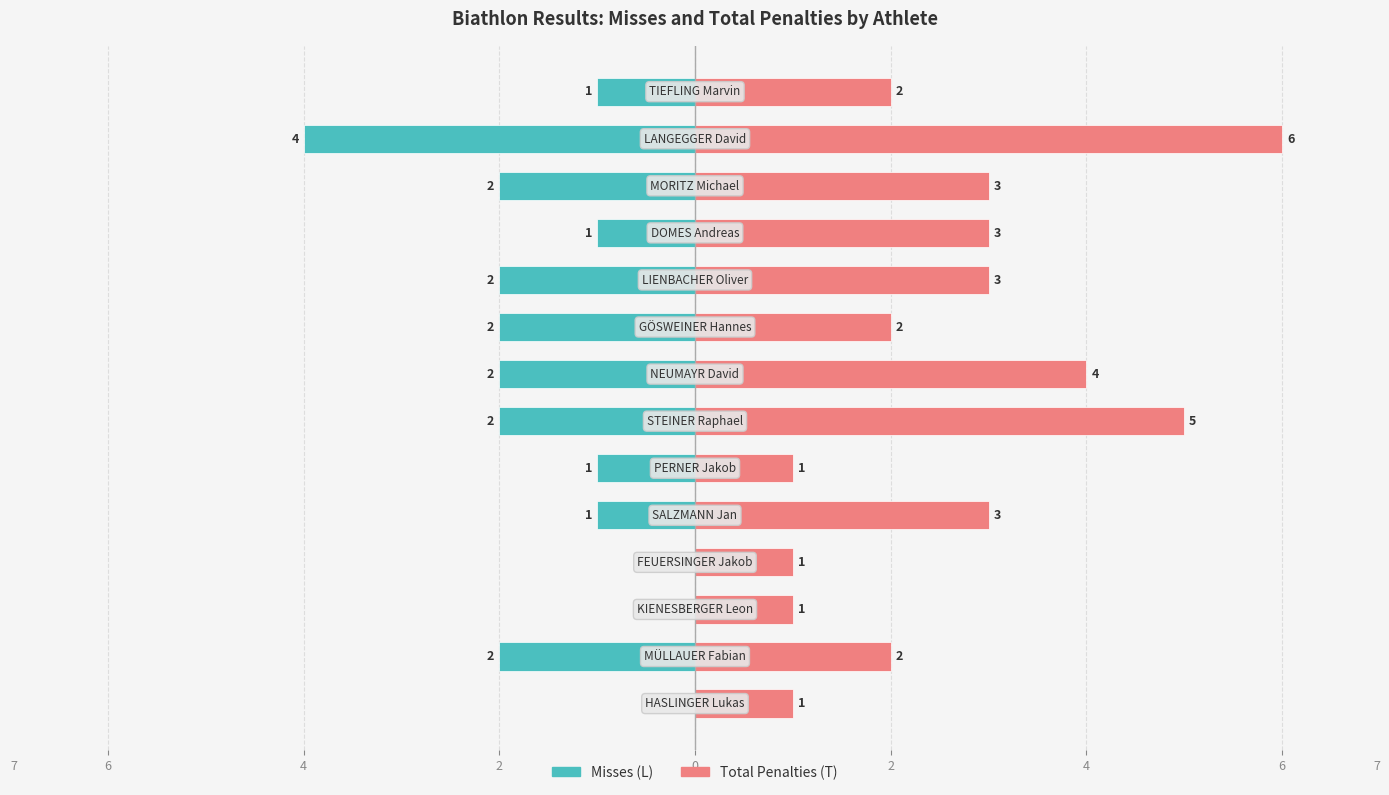

What is the sum of the Misses (L) values at 4 and 12?

-4